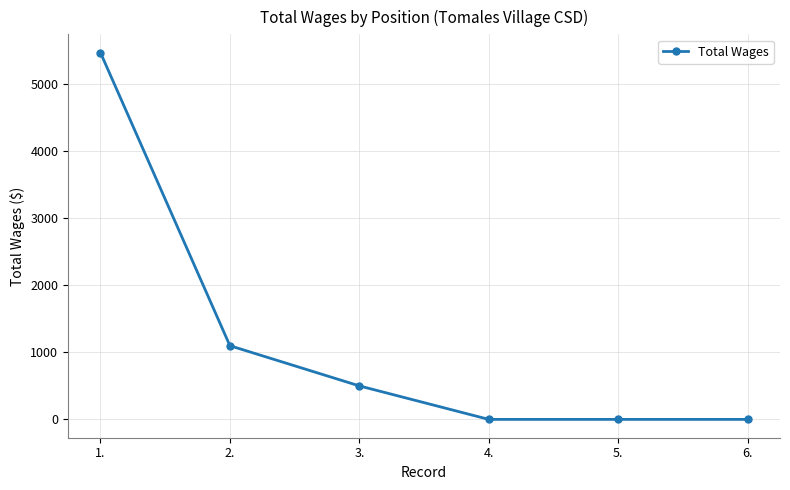

What is the change in value from 3. to 4.?

-500